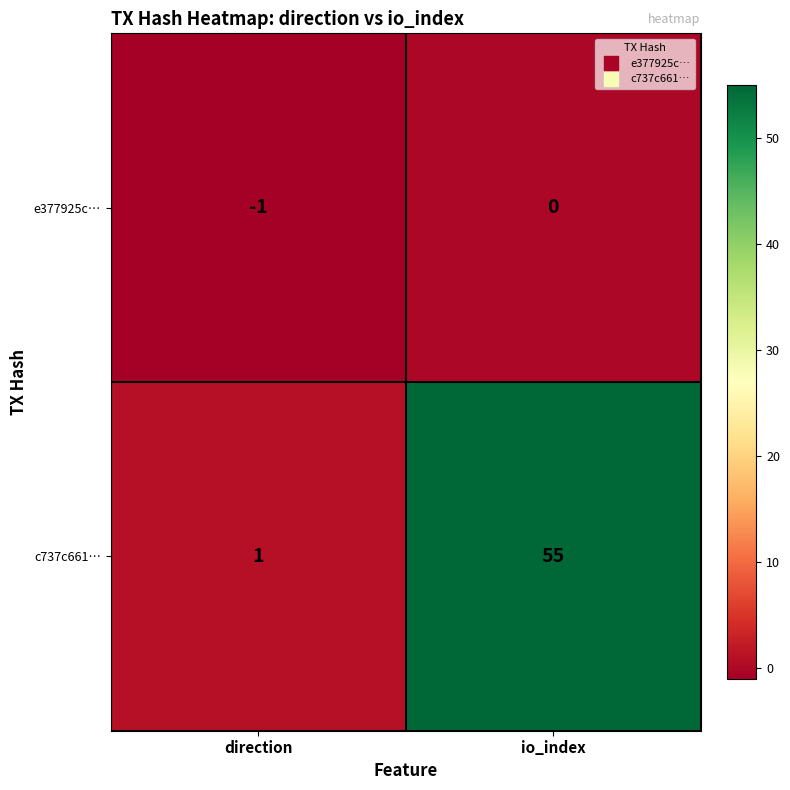

What is the difference between the c737c661… values at io_index and direction?

54